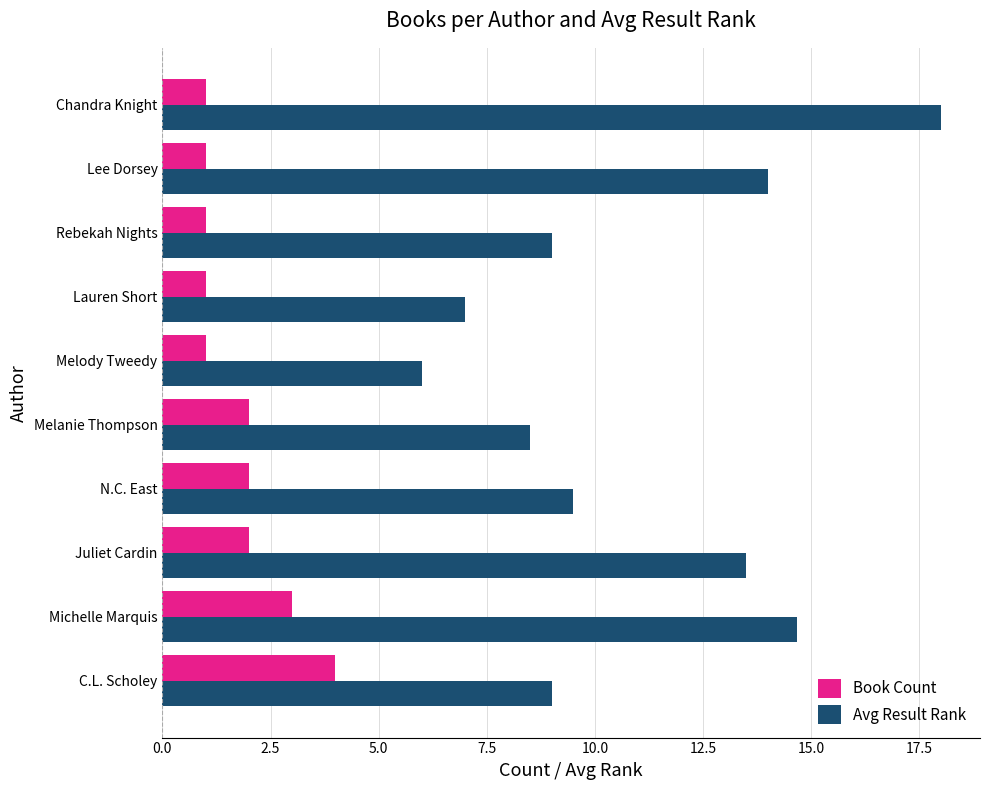

Is it true that Avg Result Rank equals 8.5 at Melanie Thompson?

True